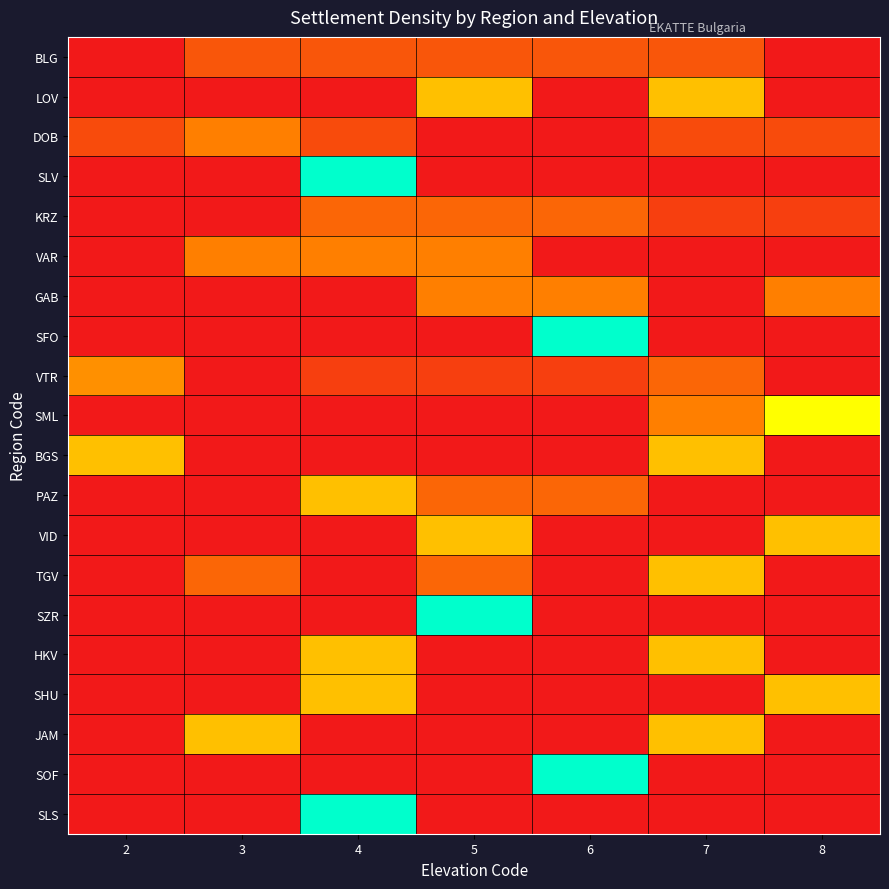

Which has a higher value, 8 or 4?

4